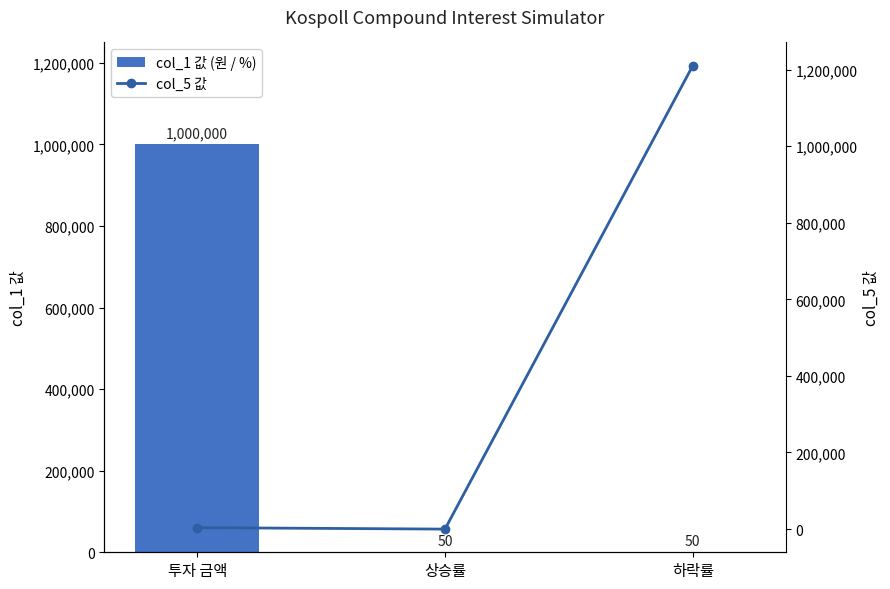

Reading right to left, what are all the values shown in this chart?

col_1 값 (원 / %): 하락률=50.0	상승률=50.0	투자 금액=1000000.0
col_5 값: 하락률=1210462.3	상승률=-99.6	투자 금액=3715.6